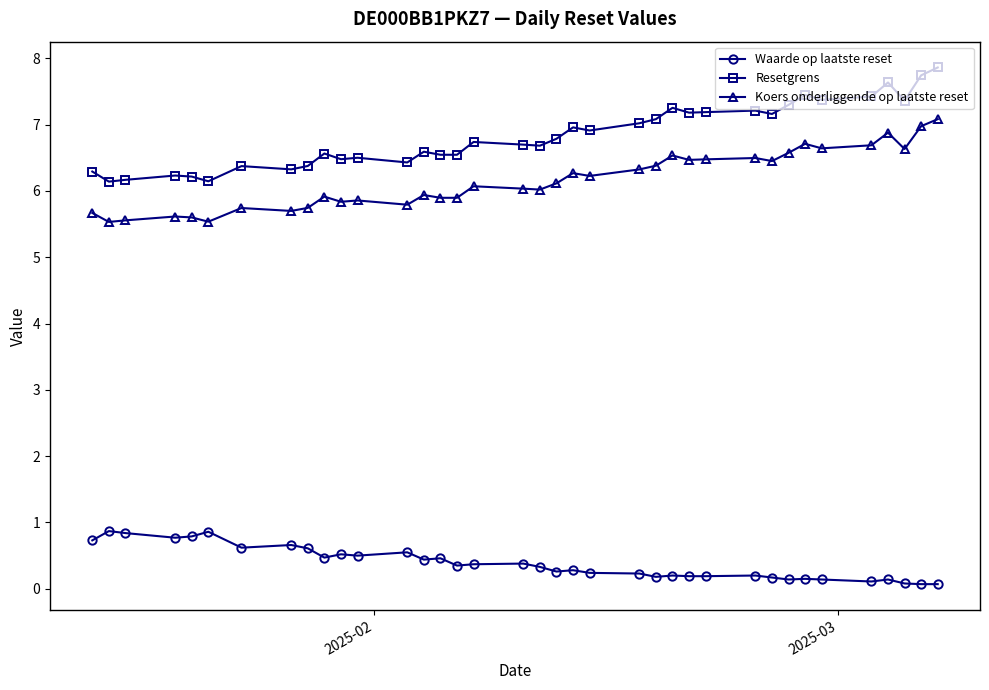

Rank the series by their maximum value, from highest to lowest.

Resetgrens, Koers onderliggende op laatste reset, Waarde op laatste reset